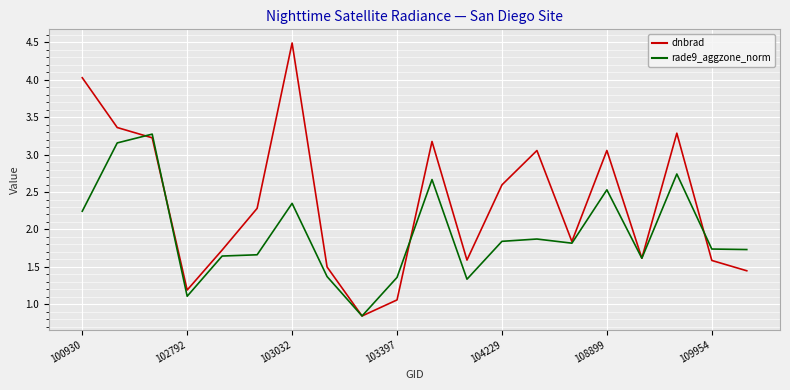

What is the maximum value for rade9_aggzone_norm?

3.3